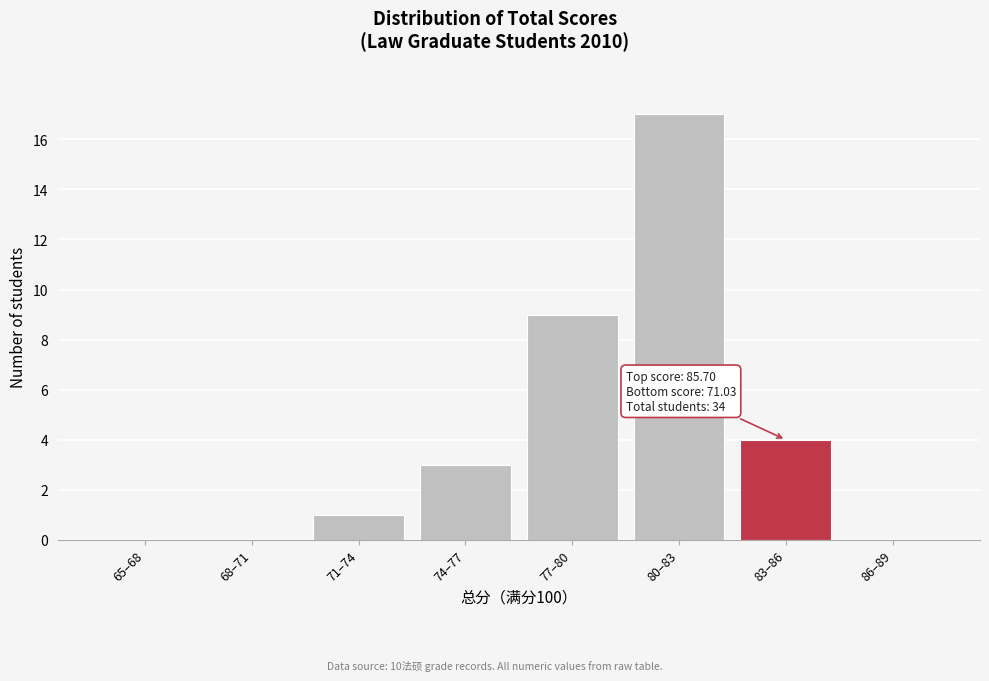

Reading left to right, list all the values displayed in this chart.

65–68=0	68–71=0	71–74=1	74–77=3	77–80=9	80–83=17	83–86=4	86–89=0